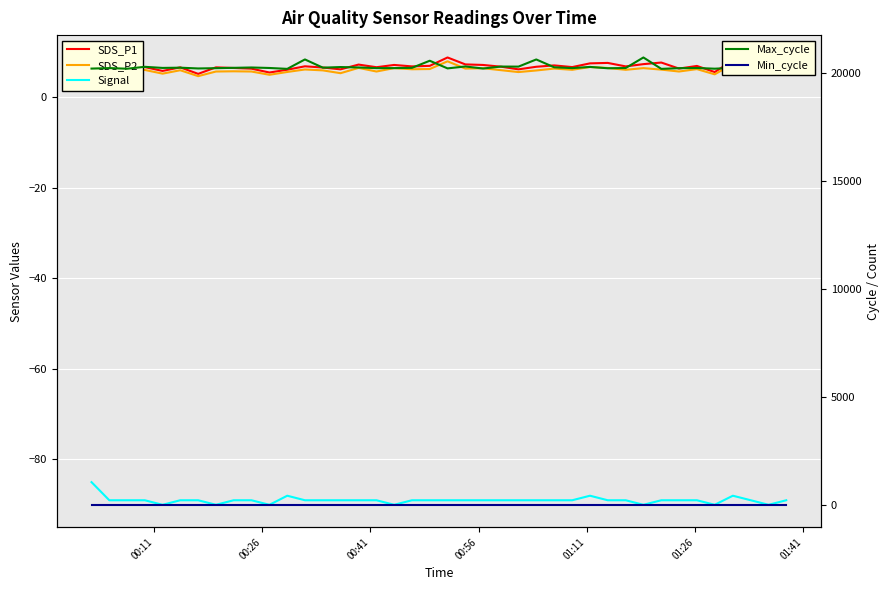

True or false: SDS_P1 and SDS_P2 cross at least once.

False